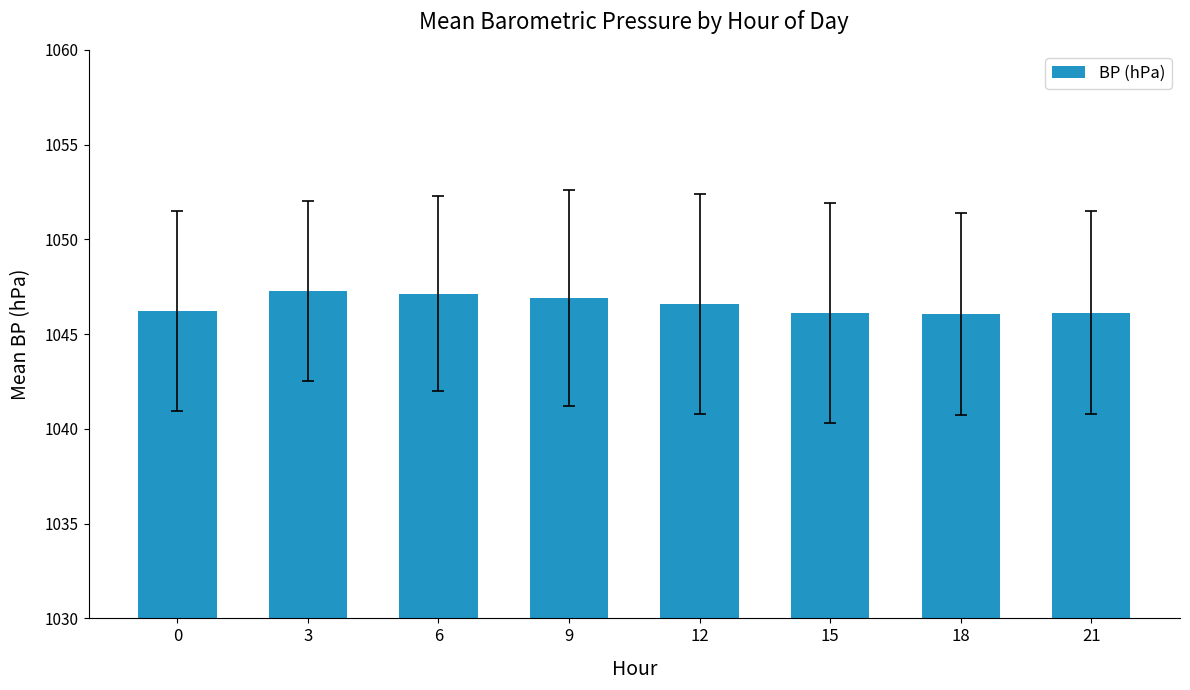

What is the smallest value displayed?

1046.1